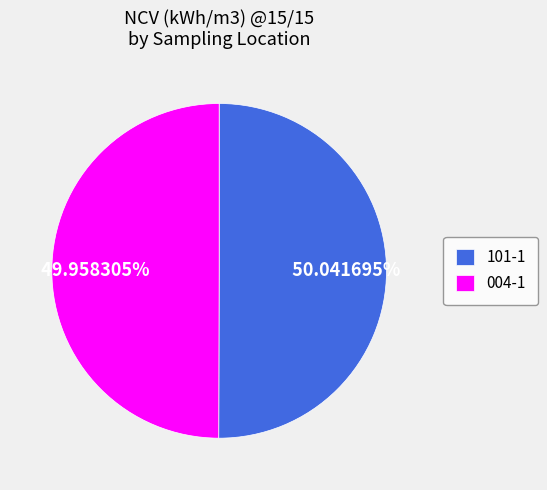

Is it true that 101-1 is 37% of the pie?

False